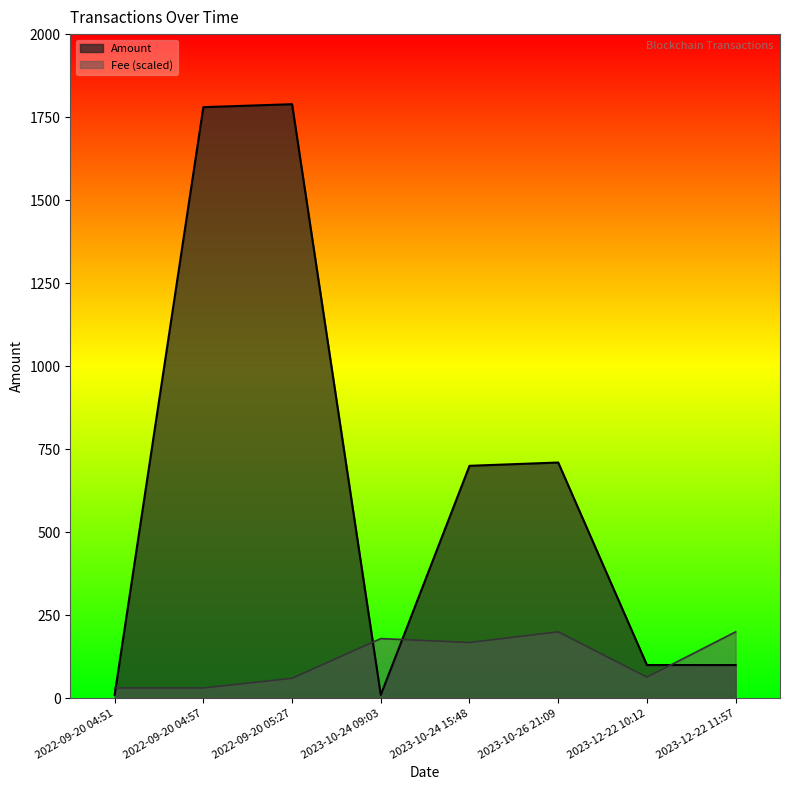

True or false: Amount has more than 2 points higher than both neighbors.

False